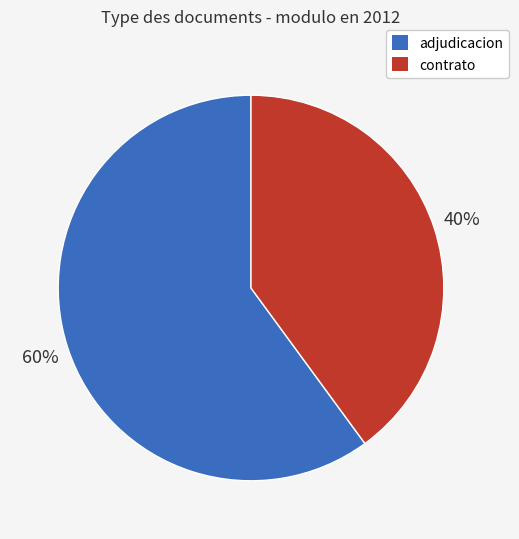

Which category has the smallest portion of the pie?

contrato